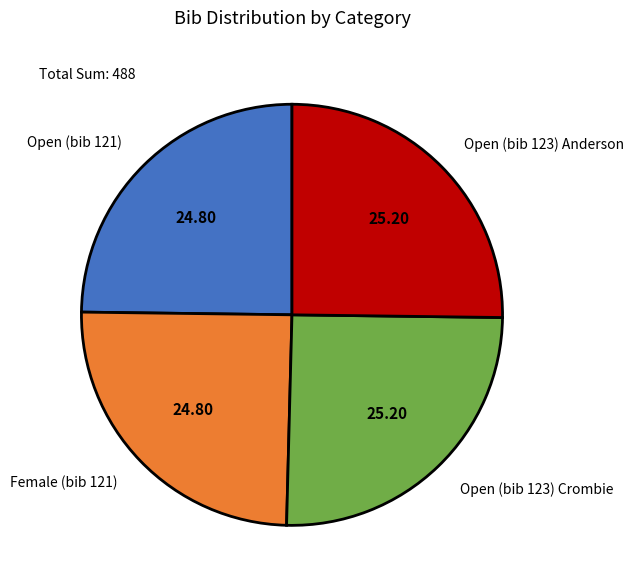

Approximately how many times larger is the value at Open (bib 123) Anderson compared to Female (bib 121)?

1.0